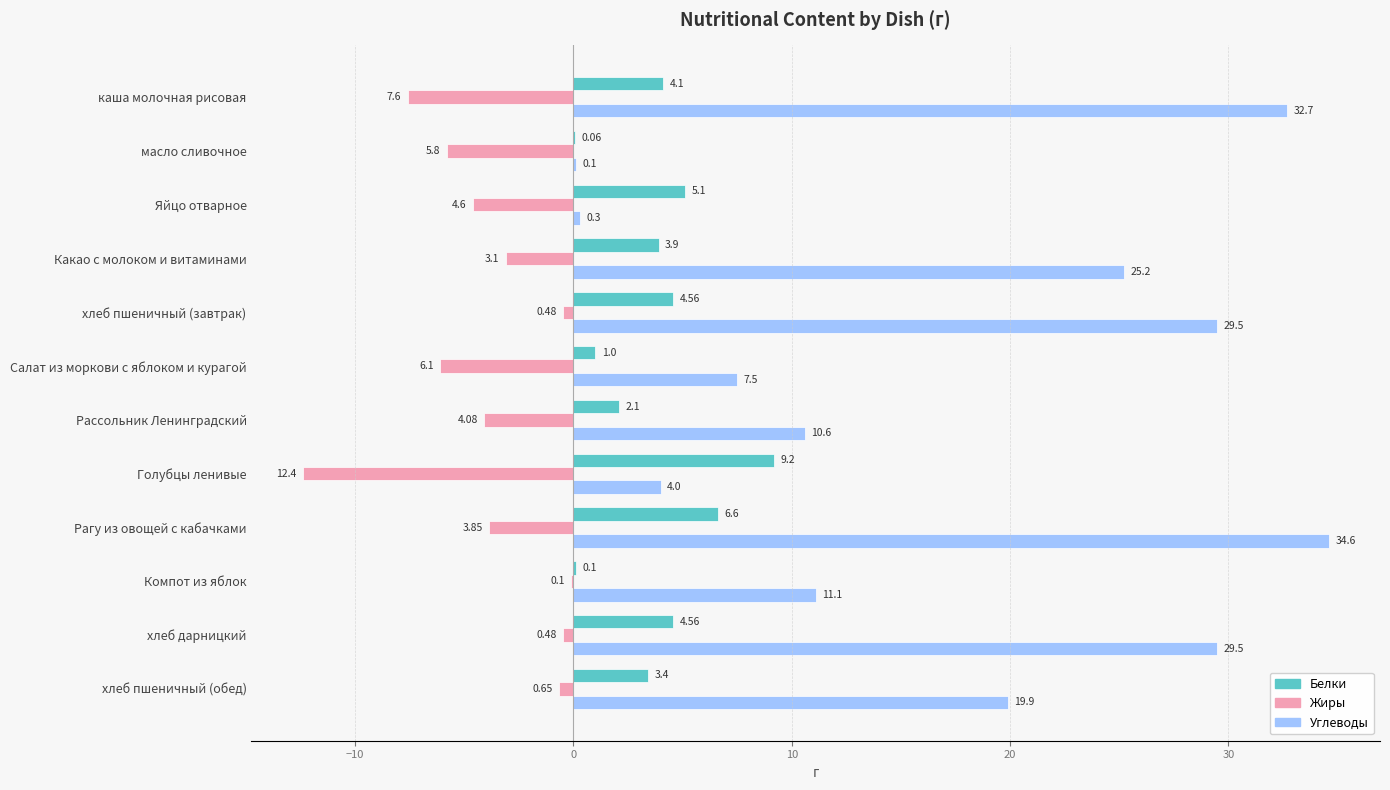

What is the sum of the Жиры values at каша молочная рисовая and Компот из яблок?

-7.7